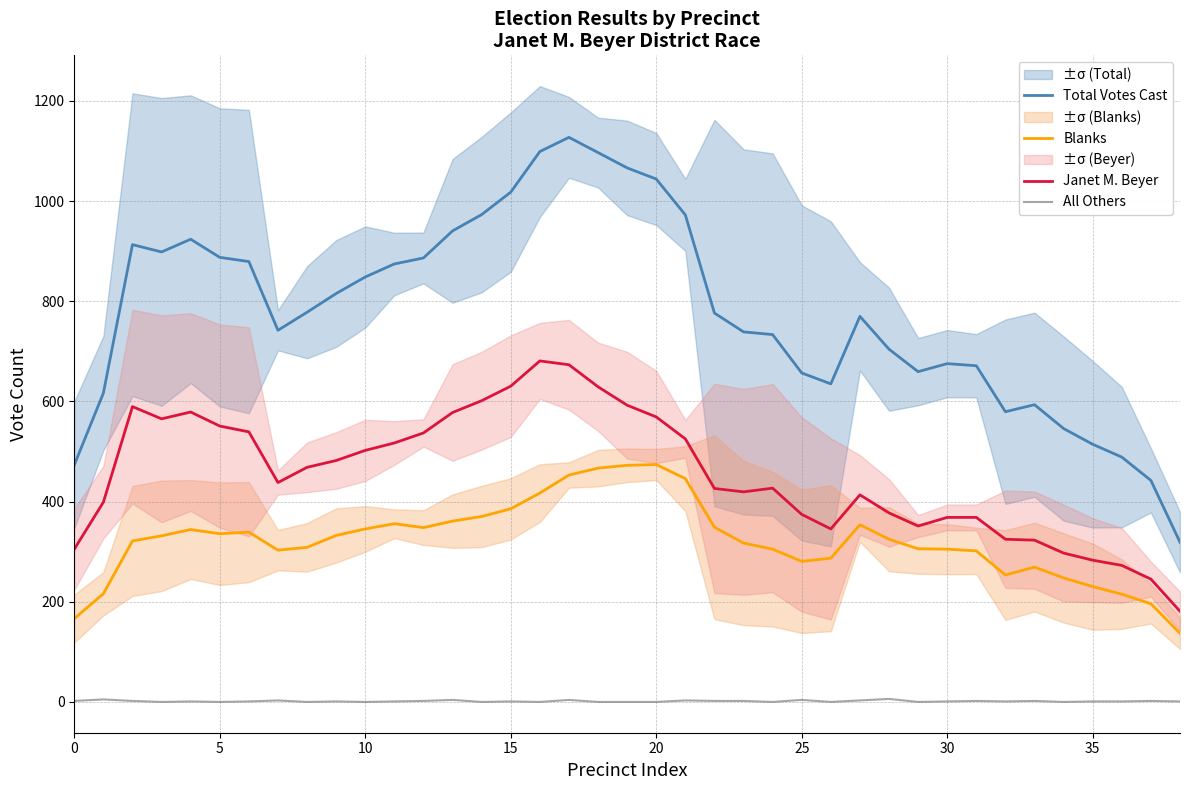

True or false: Total Votes Cast and Janet M. Beyer intersect in this chart.

False